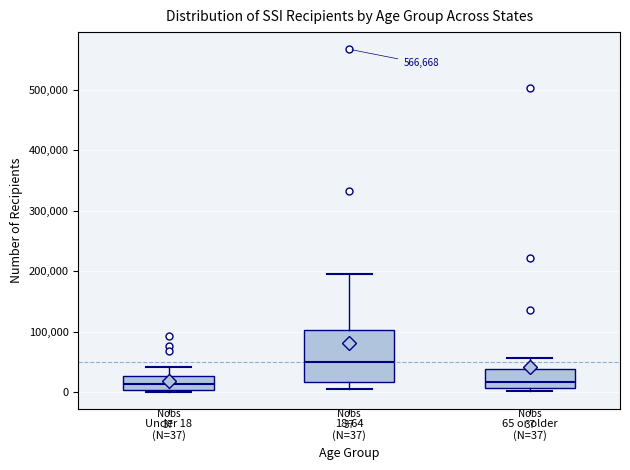

Which box's median line is the highest?

18-64 (N=37)